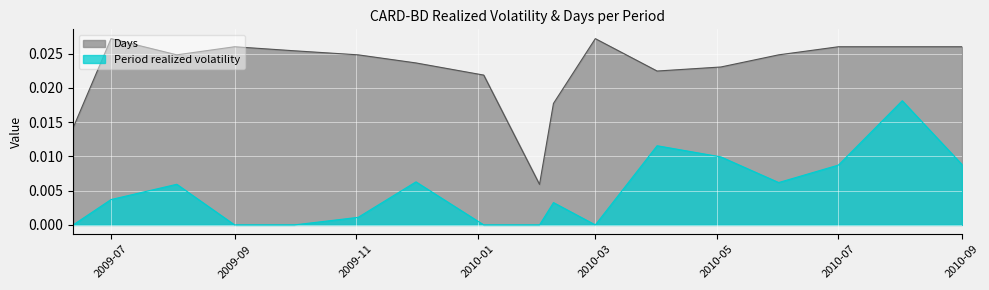

True or false: Days has more than 0 interior local peaks.

True